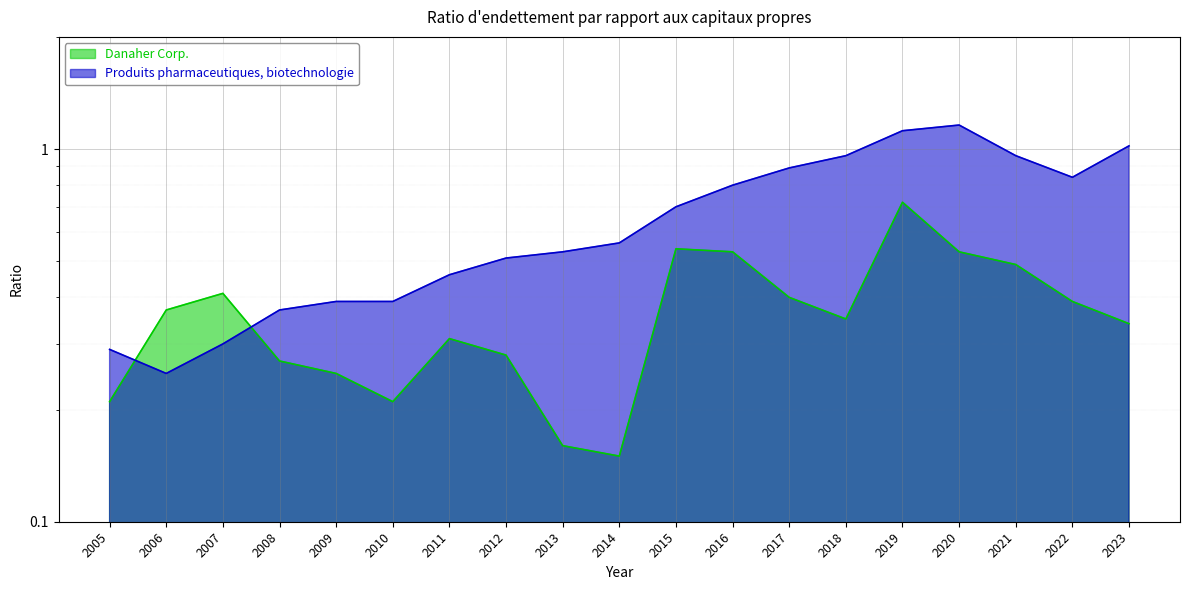

The value of Danaher Corp. at 2015 is 0.5. True or false?

True